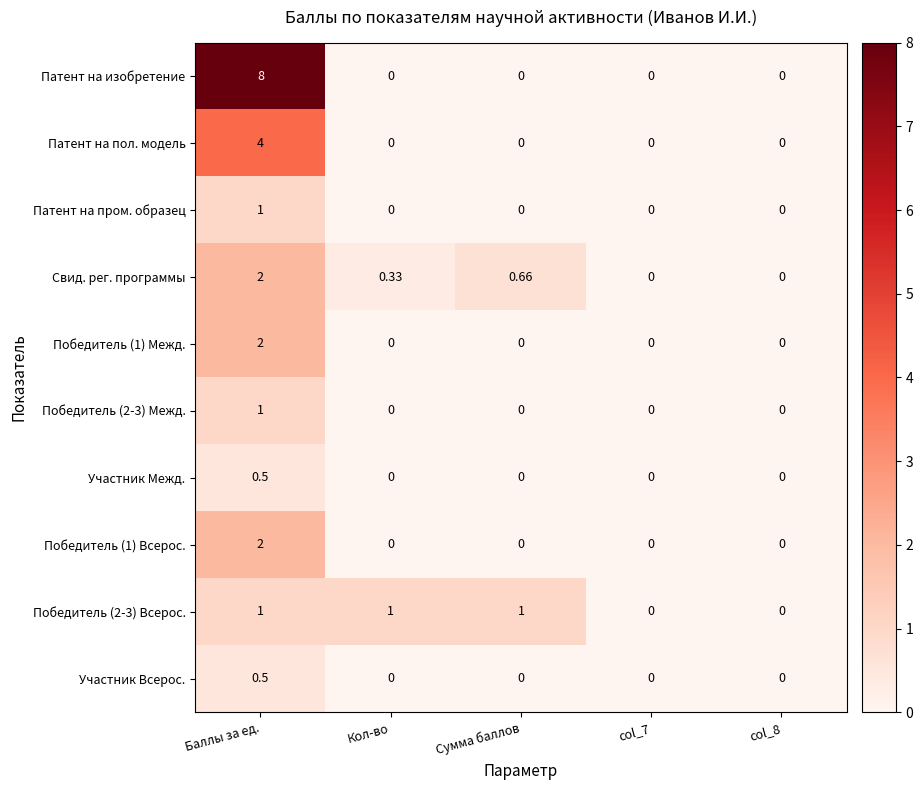

Which series has the widest spread of values?

Патент на изобретение